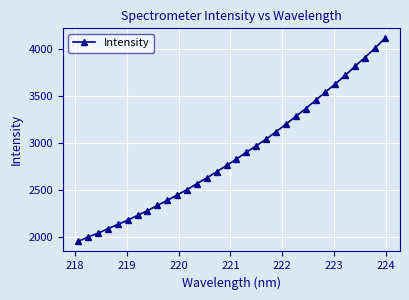

What is the value of the 20th point from the left?

3044.2